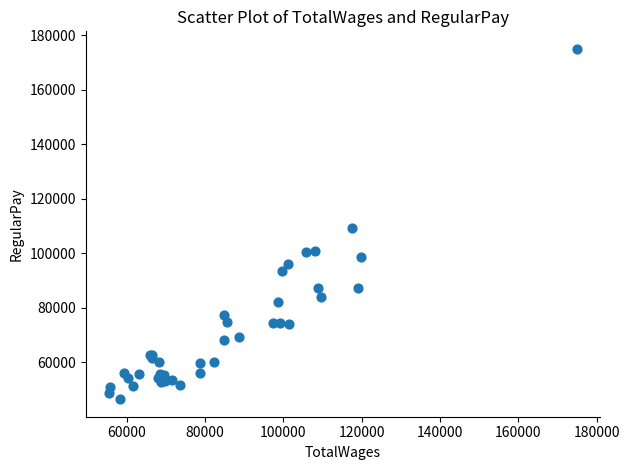

What Y value in the scatter plot is closest to 110734?

109212